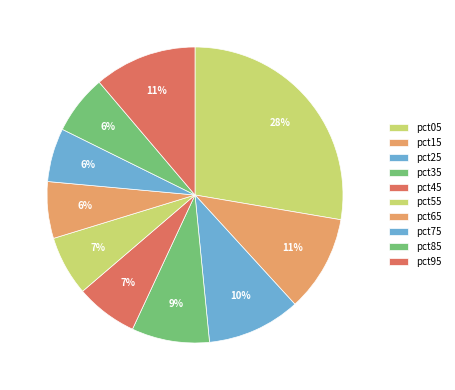

Is there a majority slice in this chart?

No